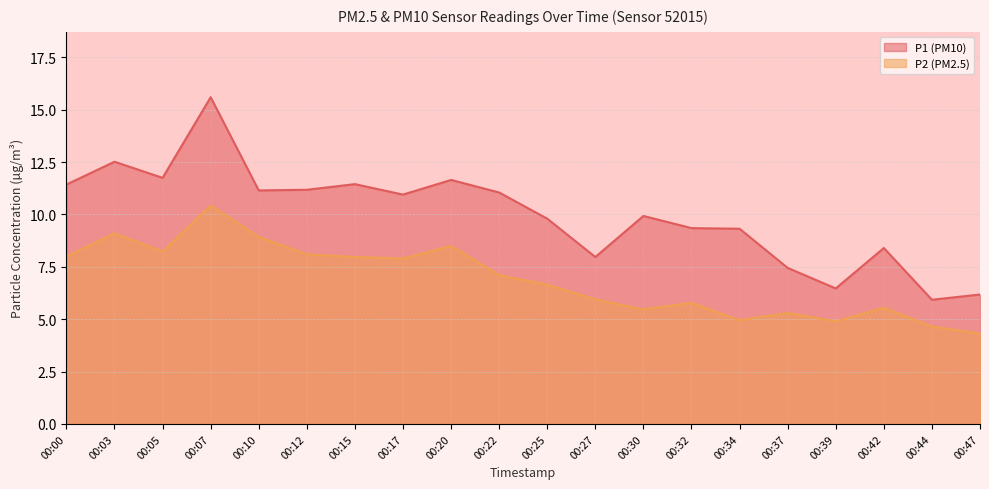

How many lines are shown in the chart?

2